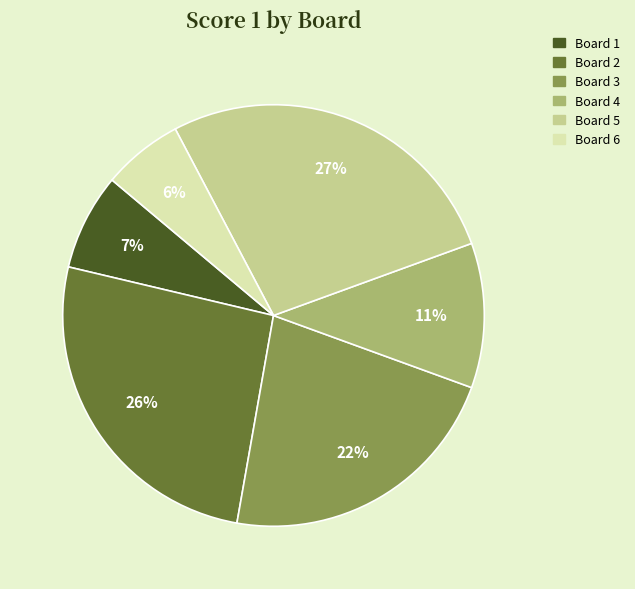

Which category has the smallest portion of the pie?

Board 6